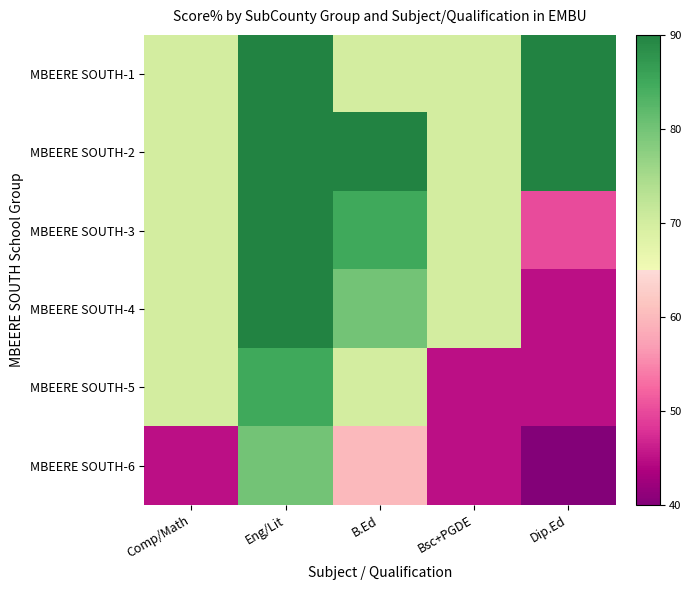

Reading left to right, list all the values displayed in this chart.

MBEERE SOUTH-1: Comp/Math=70	Eng/Lit=90	B.Ed=70	Bsc+PGDE=70	Dip.Ed=90
MBEERE SOUTH-2: Comp/Math=70	Eng/Lit=90	B.Ed=90	Bsc+PGDE=70	Dip.Ed=90
MBEERE SOUTH-3: Comp/Math=70	Eng/Lit=90	B.Ed=85	Bsc+PGDE=70	Dip.Ed=50
MBEERE SOUTH-4: Comp/Math=70	Eng/Lit=90	B.Ed=80	Bsc+PGDE=70	Dip.Ed=45
MBEERE SOUTH-5: Comp/Math=70	Eng/Lit=85	B.Ed=70	Bsc+PGDE=45	Dip.Ed=45
MBEERE SOUTH-6: Comp/Math=45	Eng/Lit=80	B.Ed=60	Bsc+PGDE=45	Dip.Ed=40